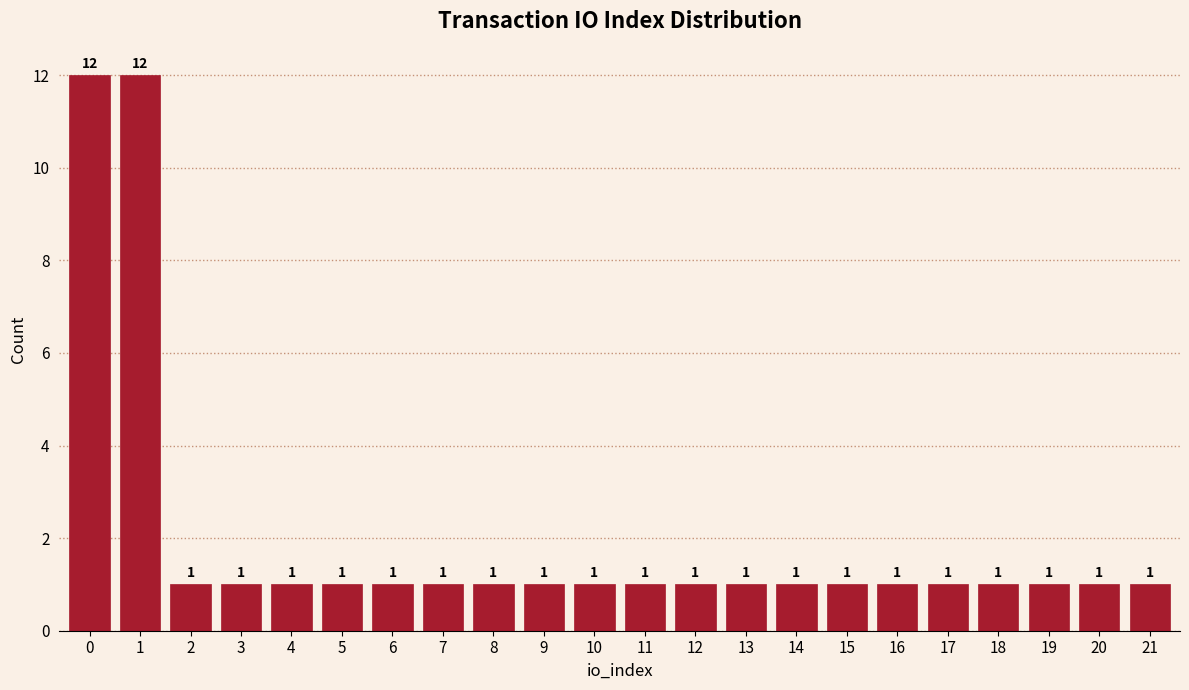

Reading left to right, list all the values displayed in this chart.

12	12	1	1	1	1	1	1	1	1	1	1	1	1	1	1	1	1	1	1	1	1